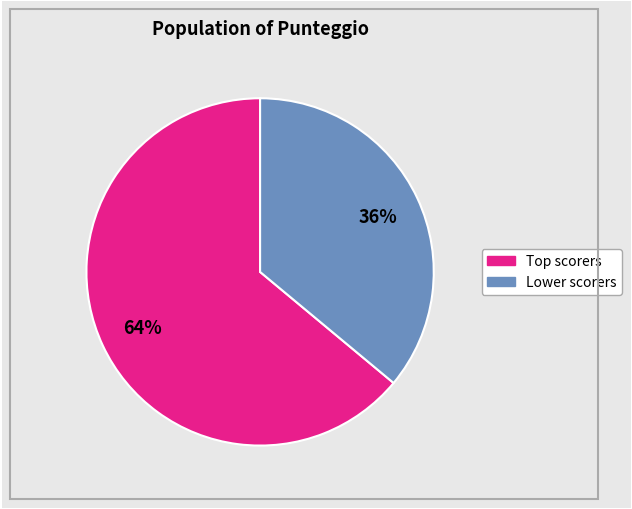

To the nearest percent, what is the average slice percentage?

50%